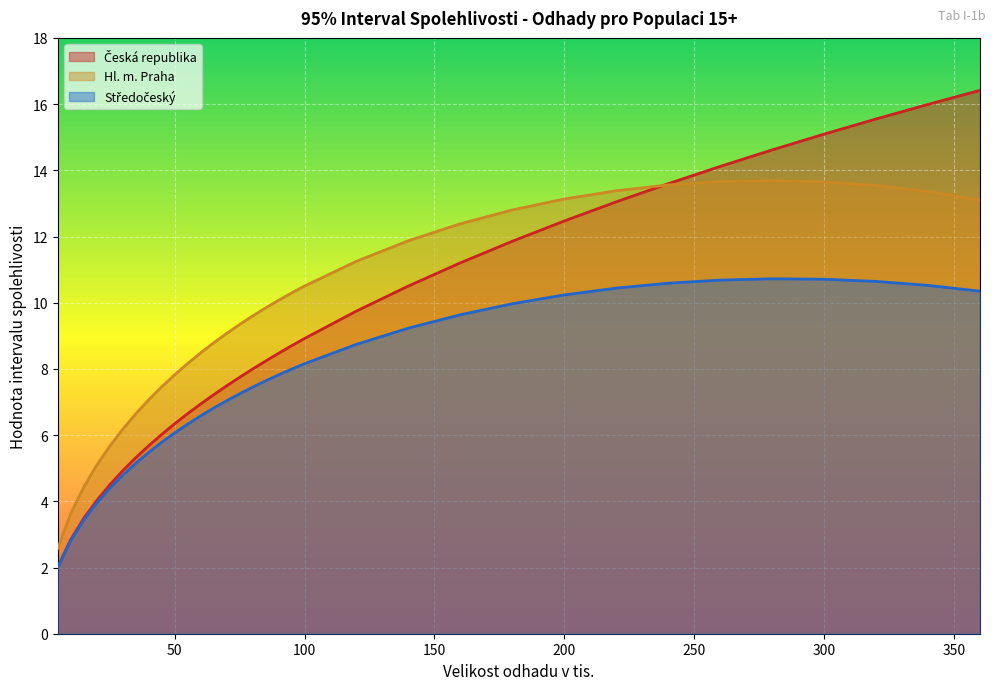

True or false: Hl. m. Praha and Středočeský intersect in this chart.

False